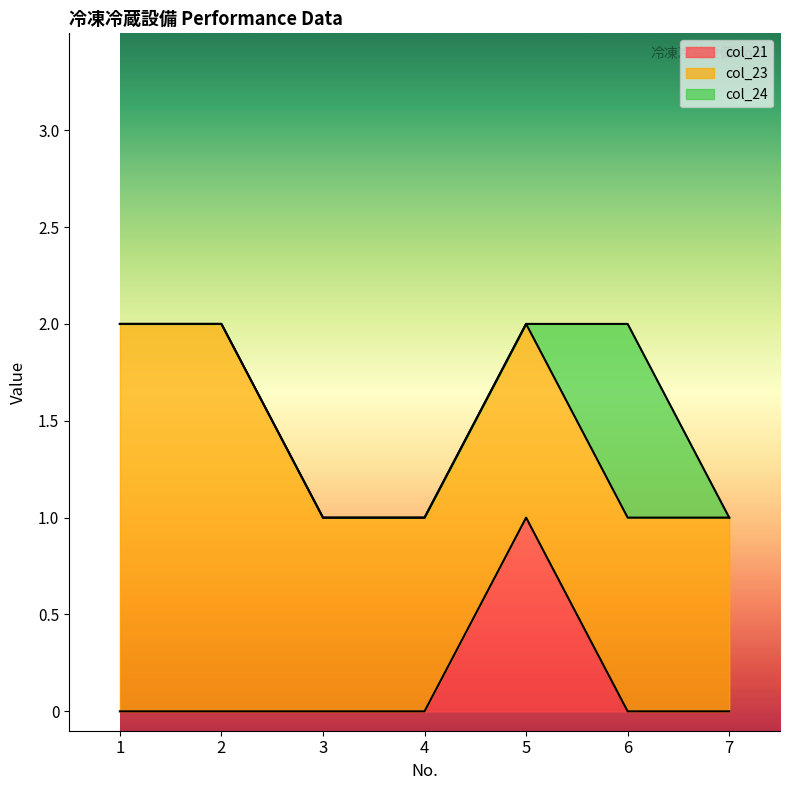

True or false: col_21 has a value of 0 at 7.

True